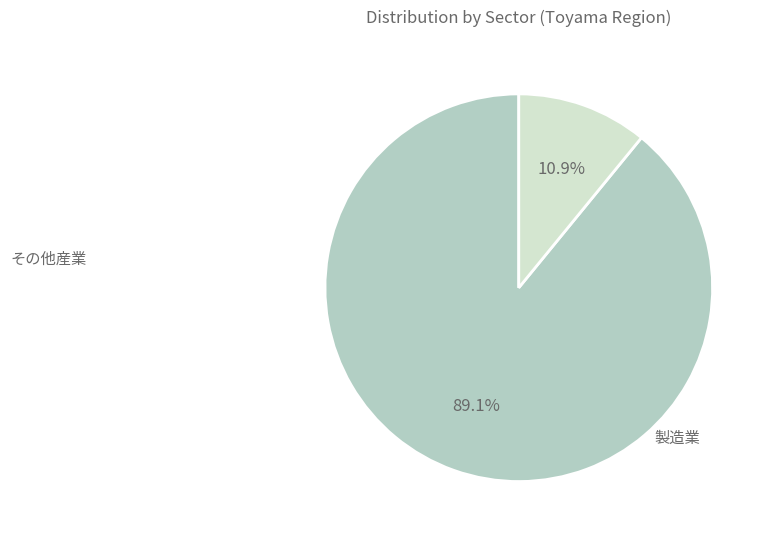

Does any single category account for the majority?

Yes